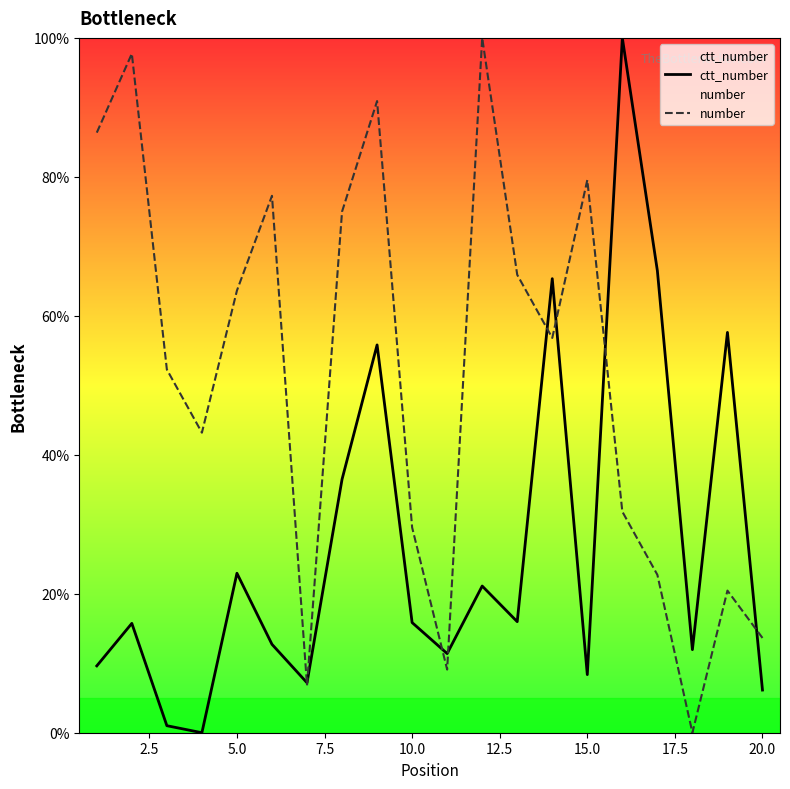

What is the maximum value shown in the chart?

100.0